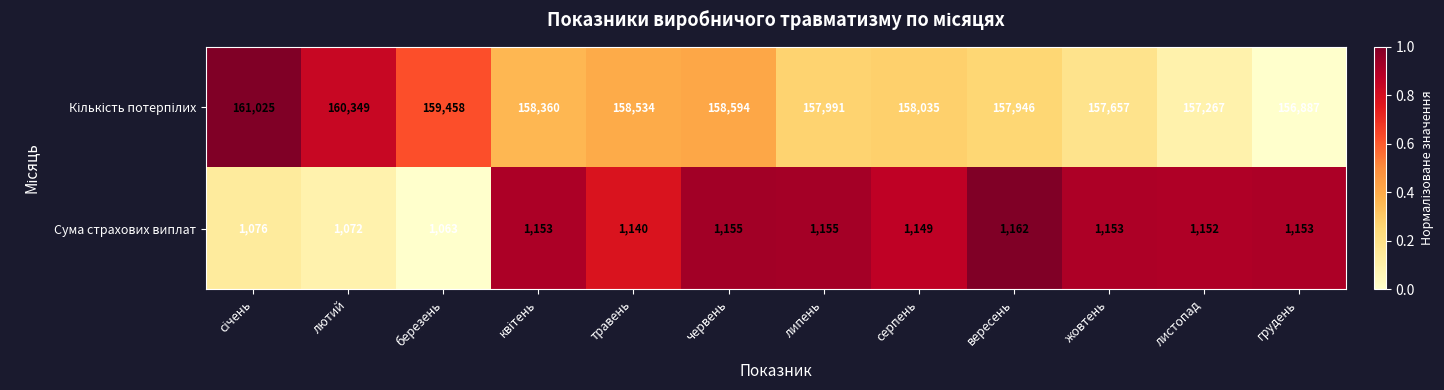

What is the difference between the second highest and second lowest values in the Сума страхових виплат series?

83